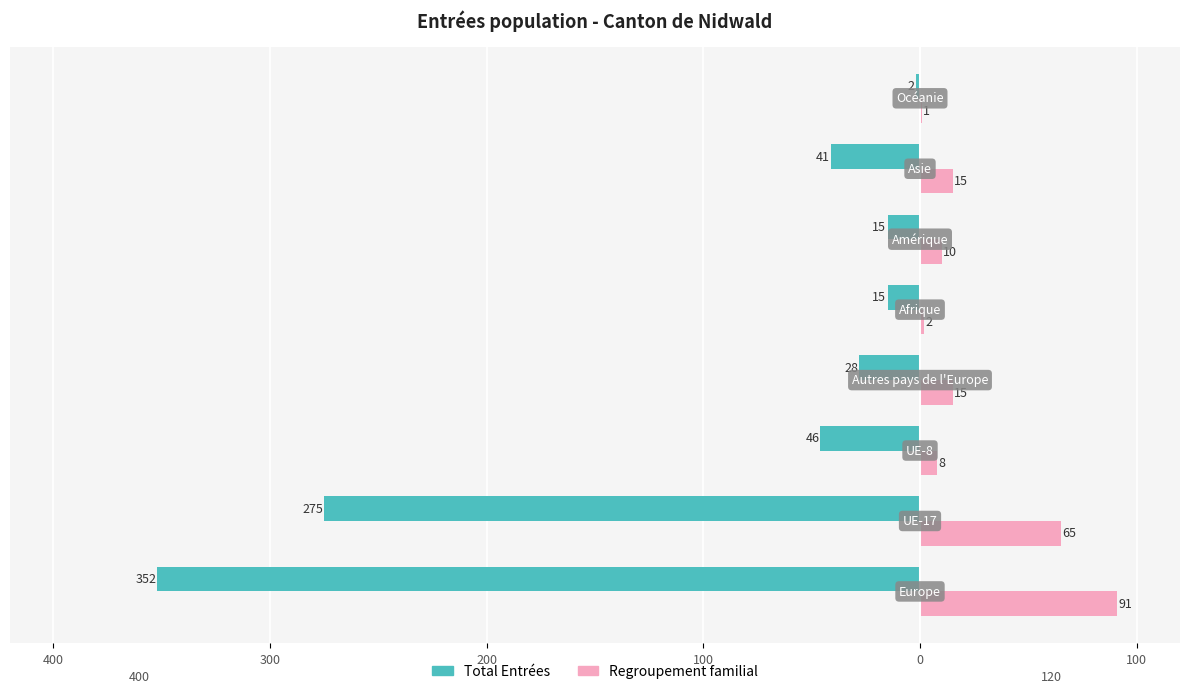

What are all the series names shown in the legend?

Total Entrées, Regroupement familial